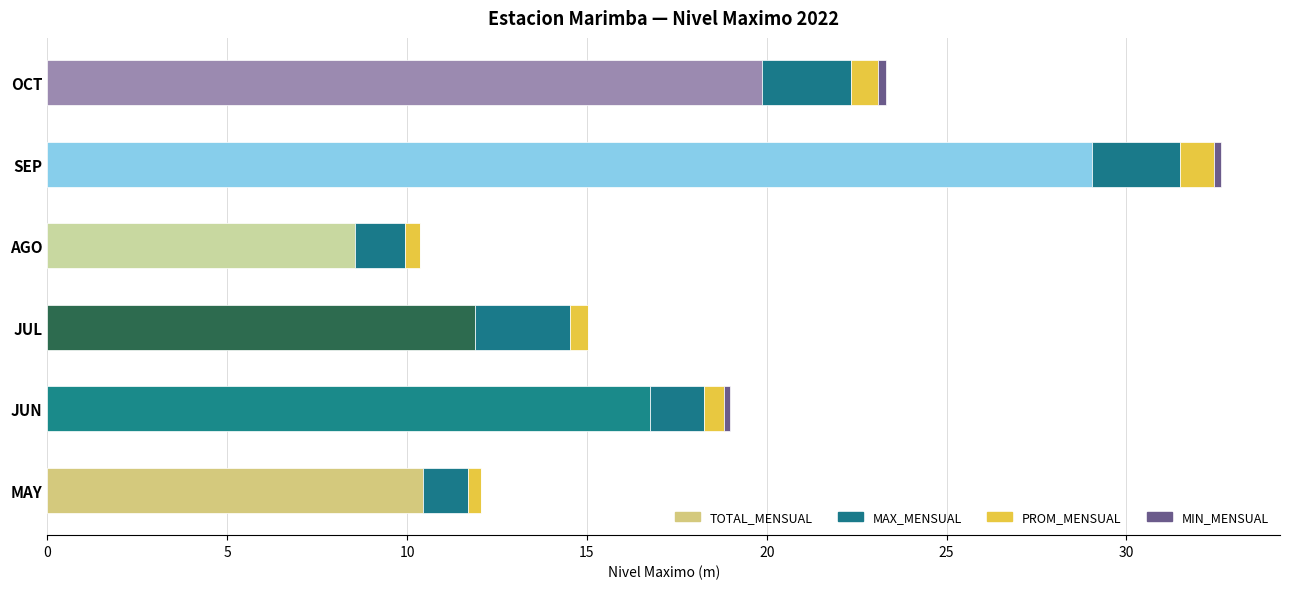

At which category is the sum across all series the highest?

SEP